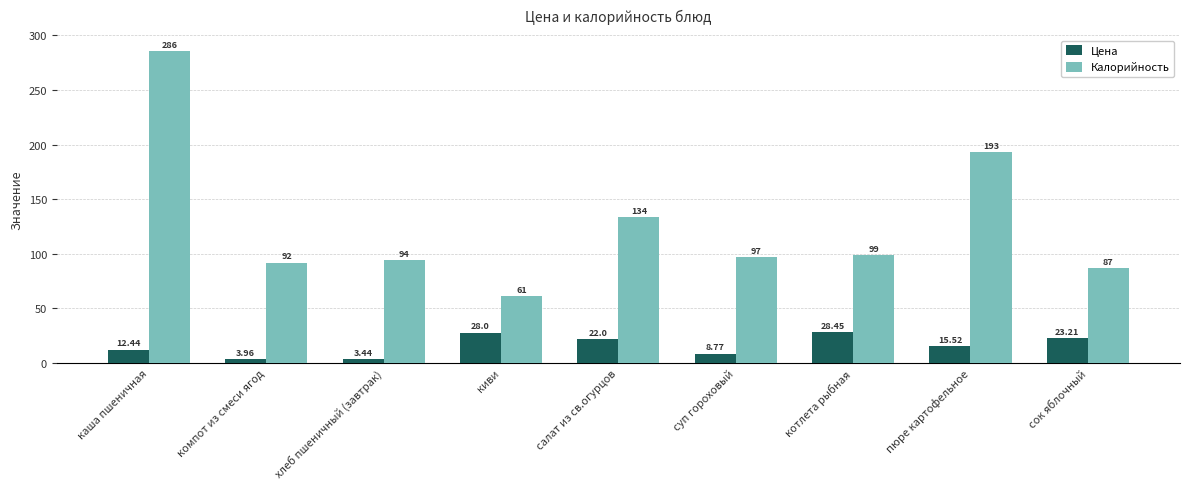

Where does the Калорийность series first go above 97?

каша пшеничная